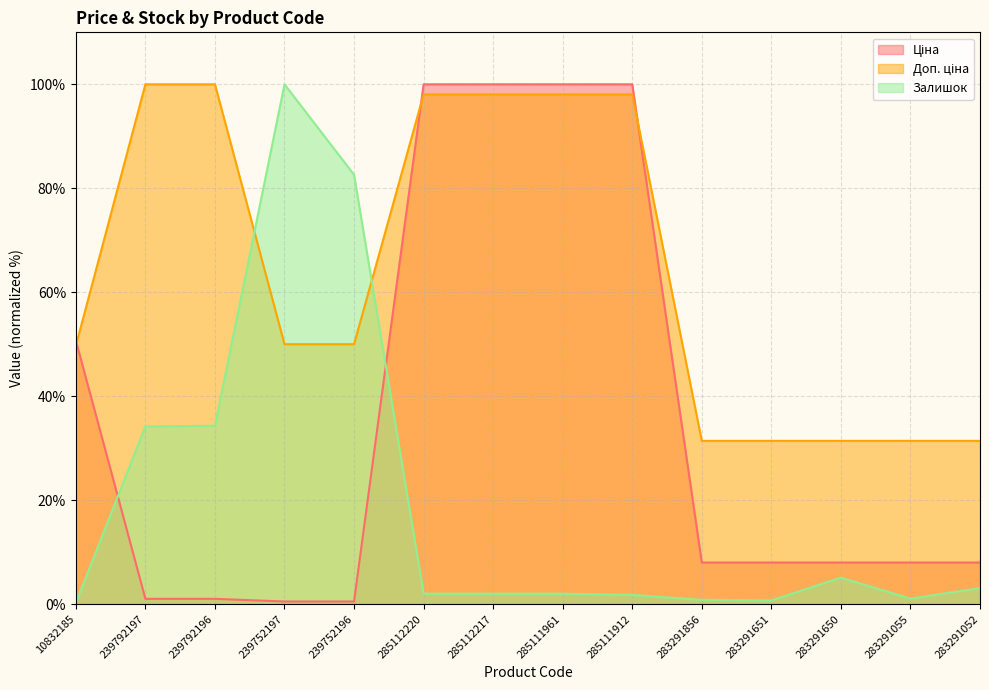

True or false: Ціна and Залишок cross at least once.

True